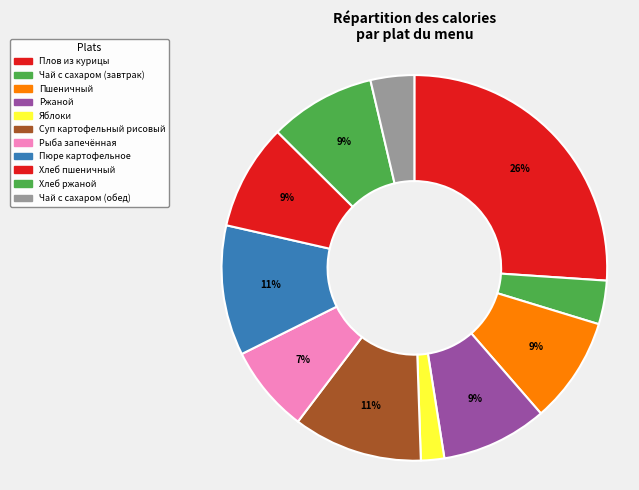

To the nearest percent, what is the difference between the Пюре картофельное and Рыба запечённая slice percentages?

4%